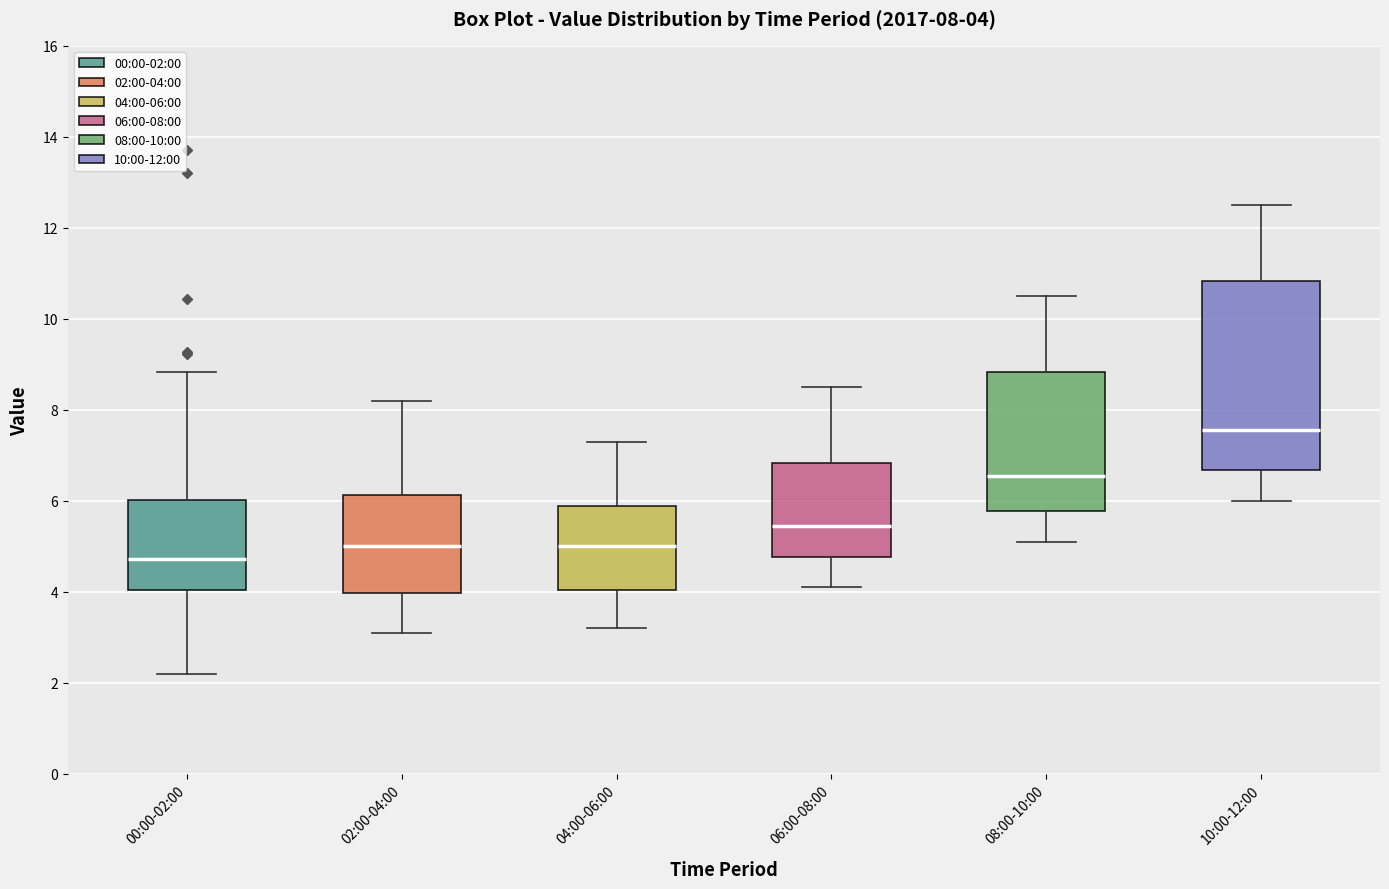

Which box is the tallest, from its lower edge to its upper edge?

10:00-12:00